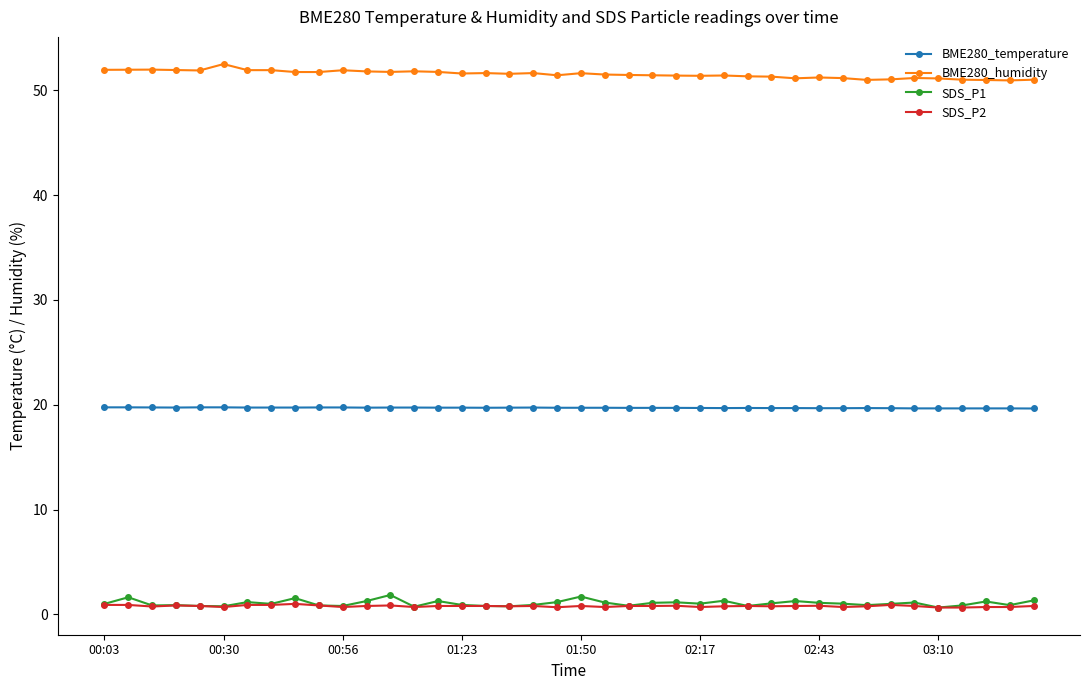

True or false: BME280_temperature has more than 0 interior local peaks.

True